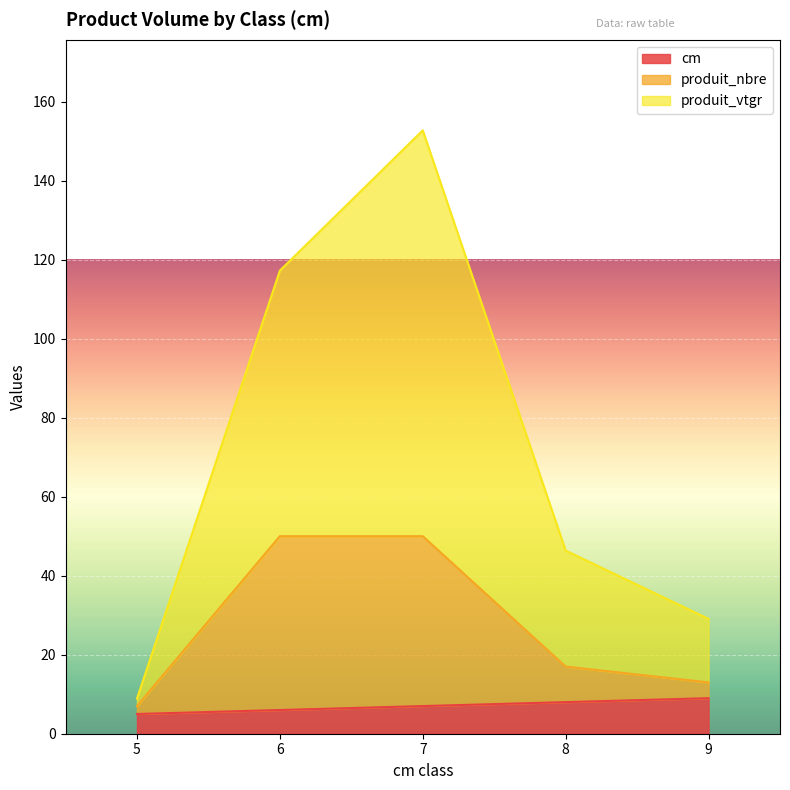

True or false: produit_vtgr and produit_nbre cross at least once.

False